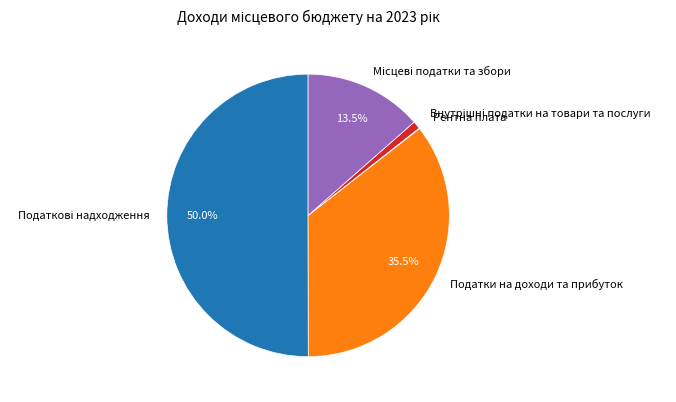

What portion of the pie excludes Податки на доходи та прибуток?

64.5%